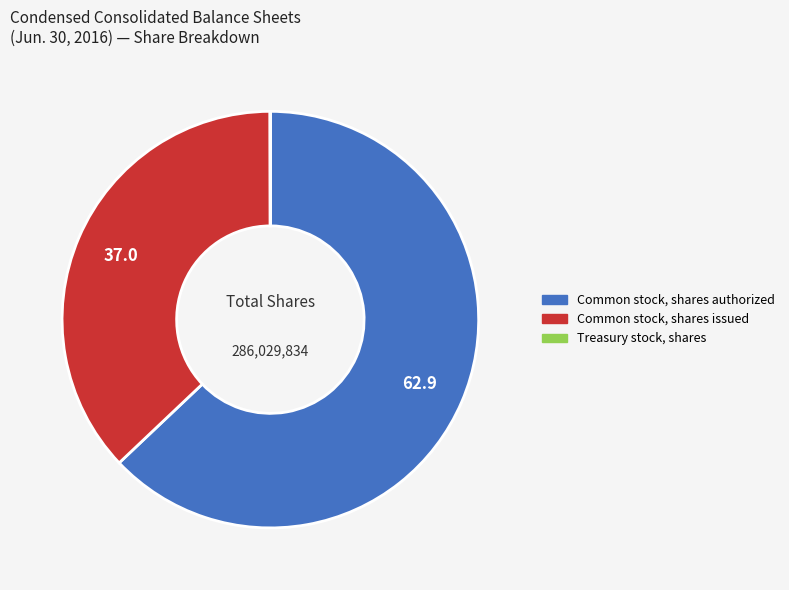

Which slice is the largest?

Common stock, shares authorized